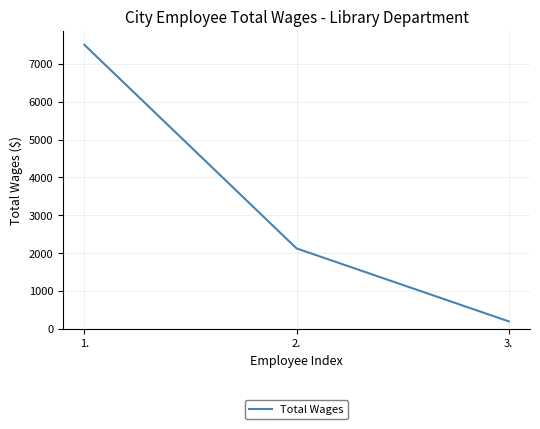

Does the chart display data point markers on the line(s)?

No